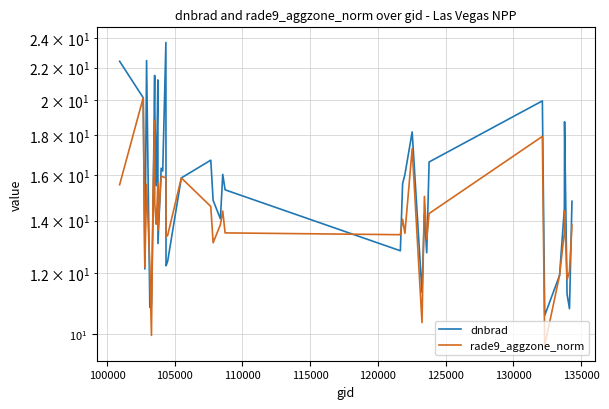

In dnbrad, how many points are lower than both neighbors (excluding endpoints)?

12